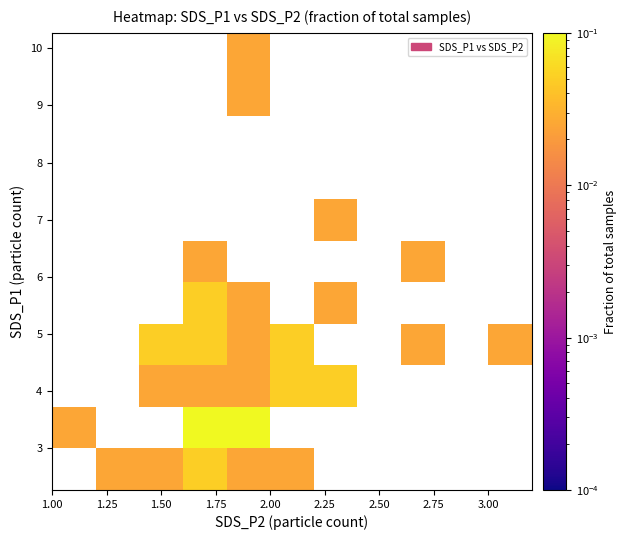

What is the maximum value shown in the chart?

0.1